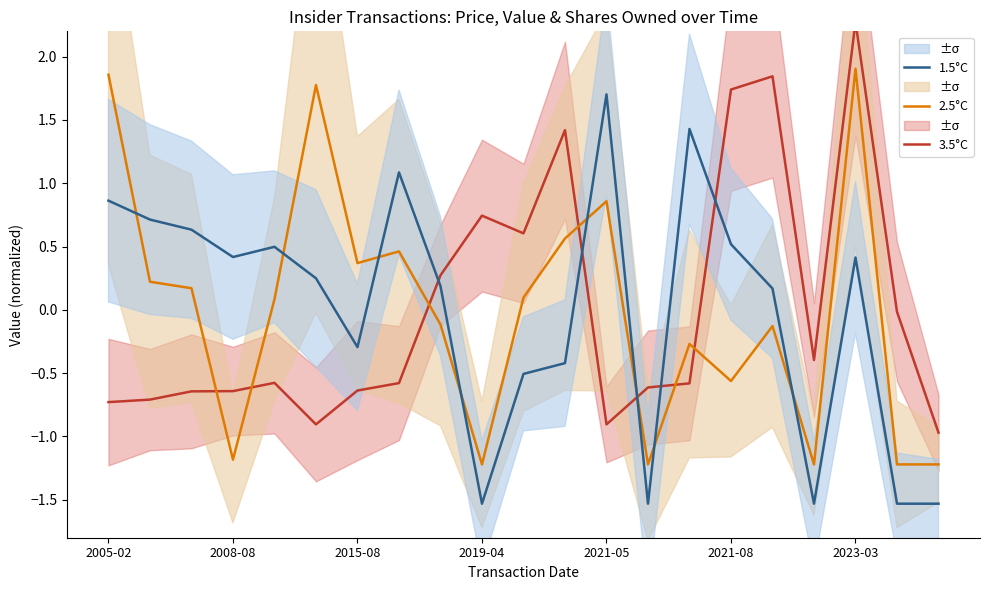

What is the lowest value of the 1.5°C series?

-1.5